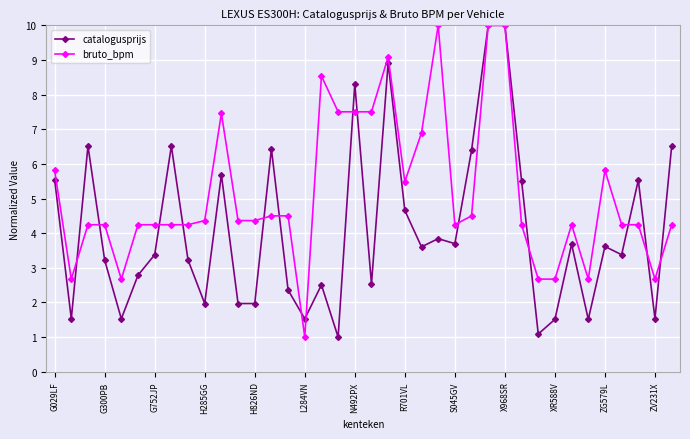

True or false: catalogusprijs has more than 0 interior local peaks.

True